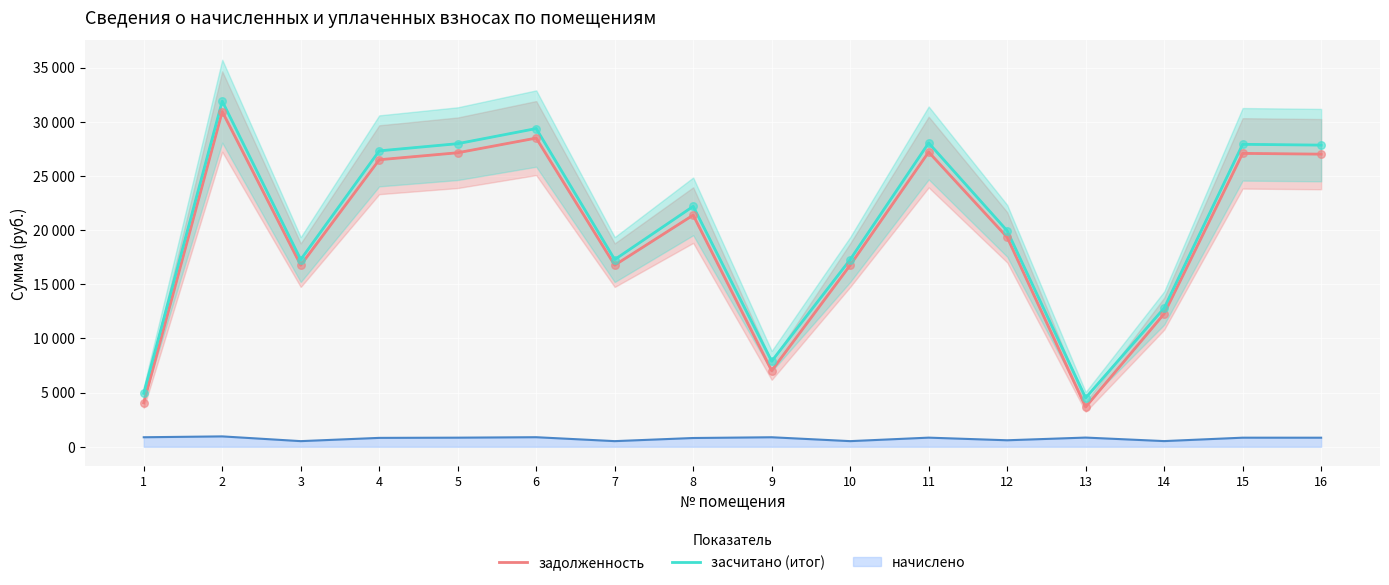

Which series has the largest total across all categories?

засчитано (итог)